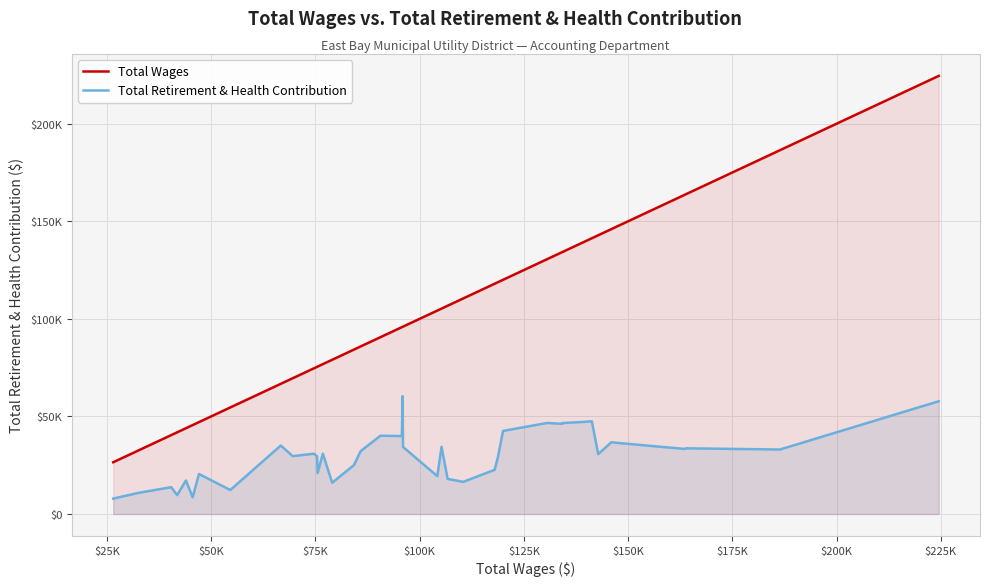

In Total Retirement & Health Contribution, how many points are lower than both neighbors (excluding endpoints)?

13